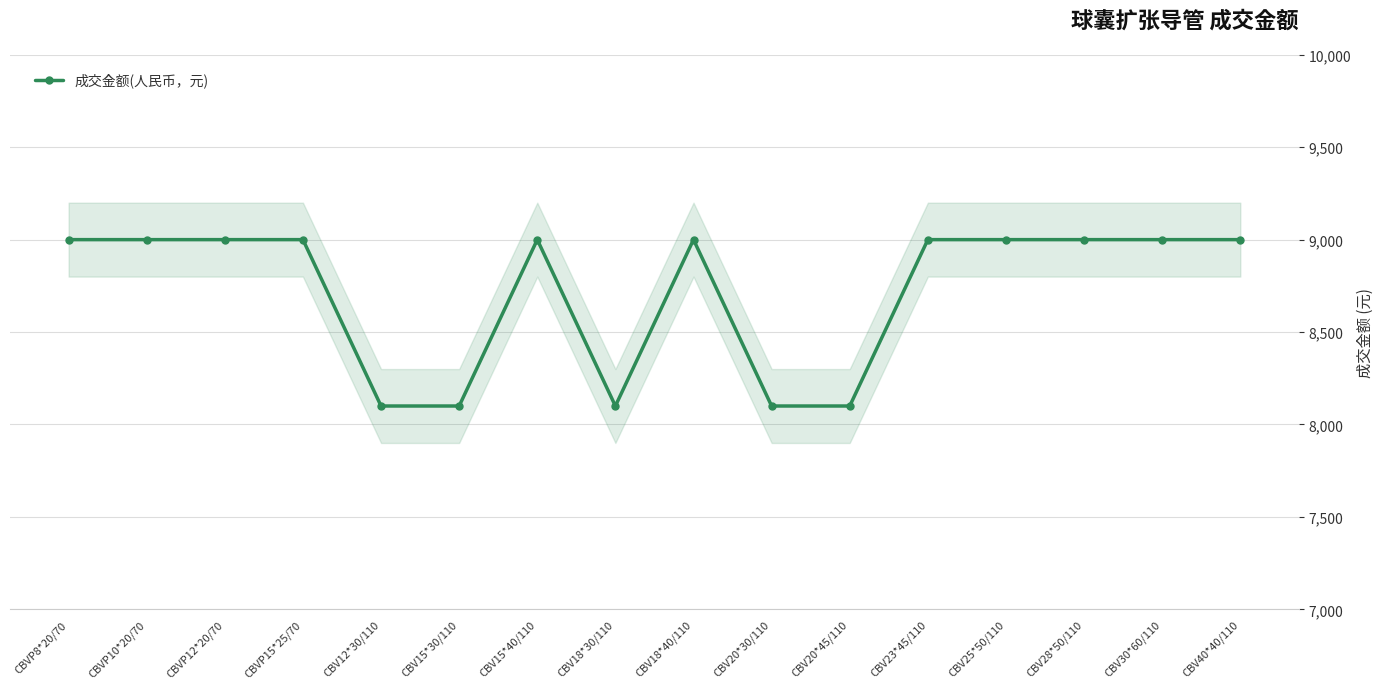

What is the difference between the maximum and minimum values?

900